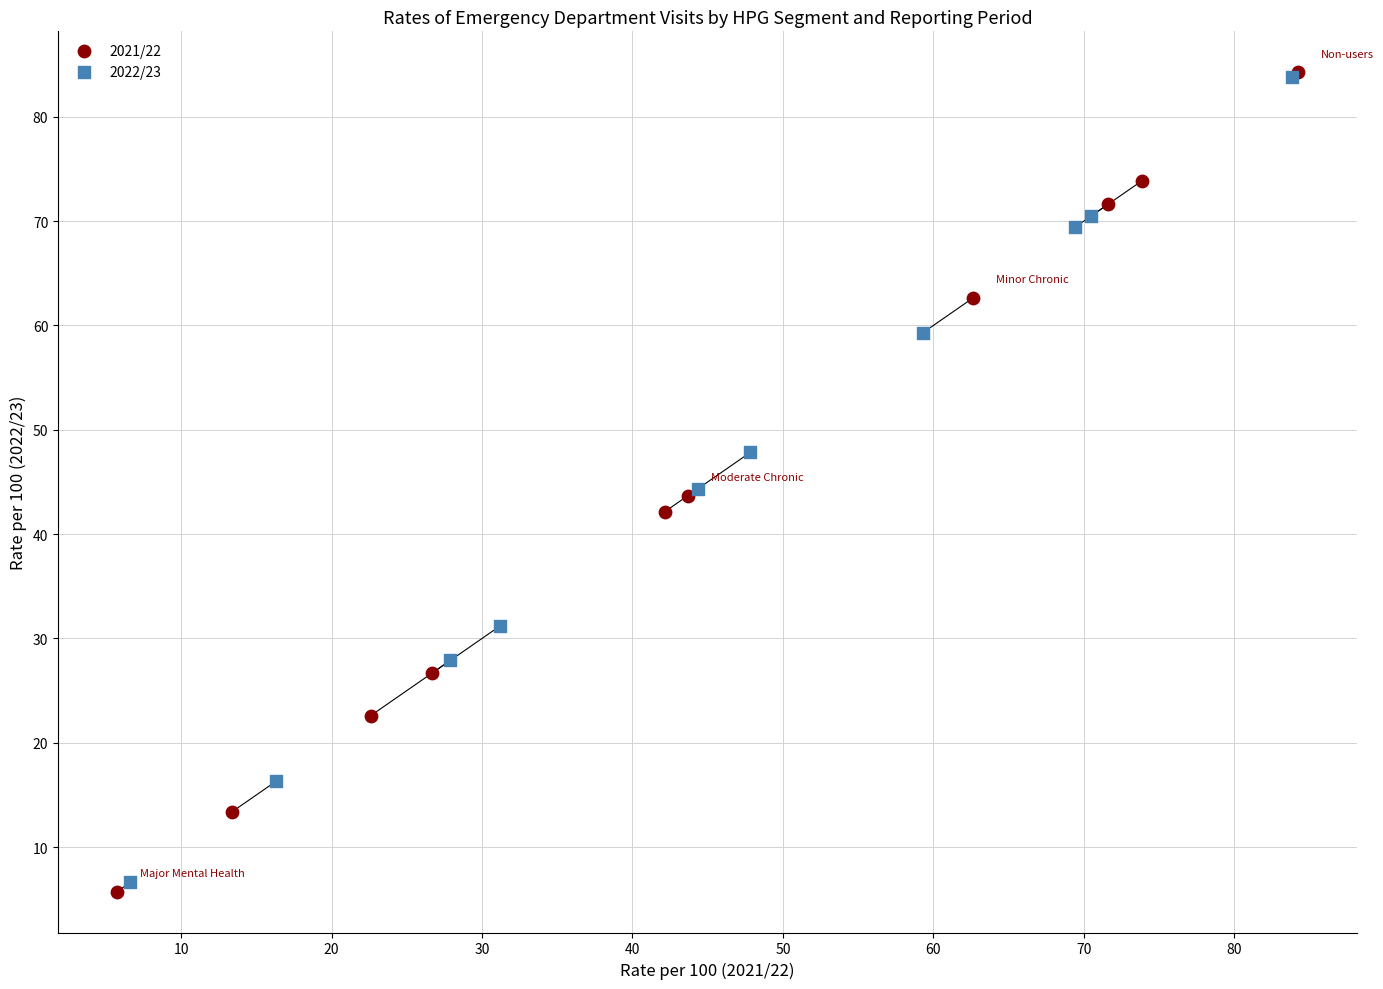

Which series has the widest spread of Y values?

2021/22